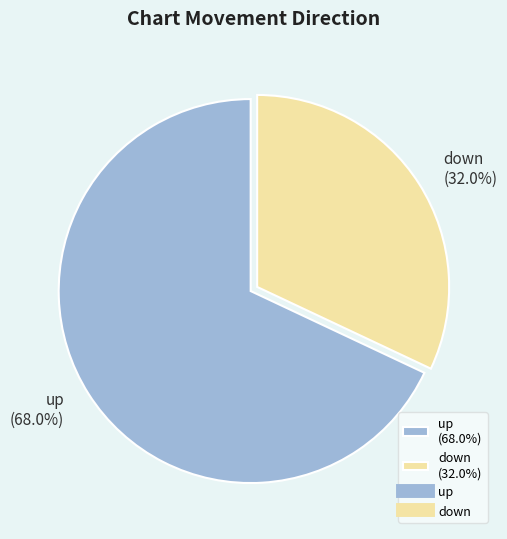

To the nearest percent, what is the average slice percentage?

50%